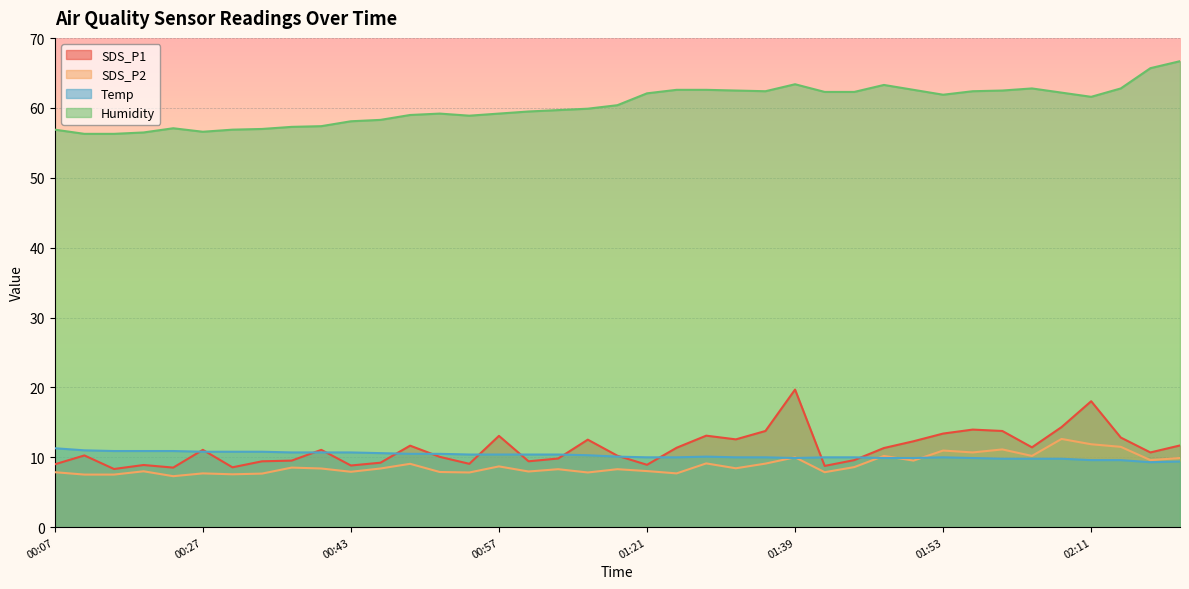

Between 00:49 and 02:23, which series saw the biggest shift?

Humidity